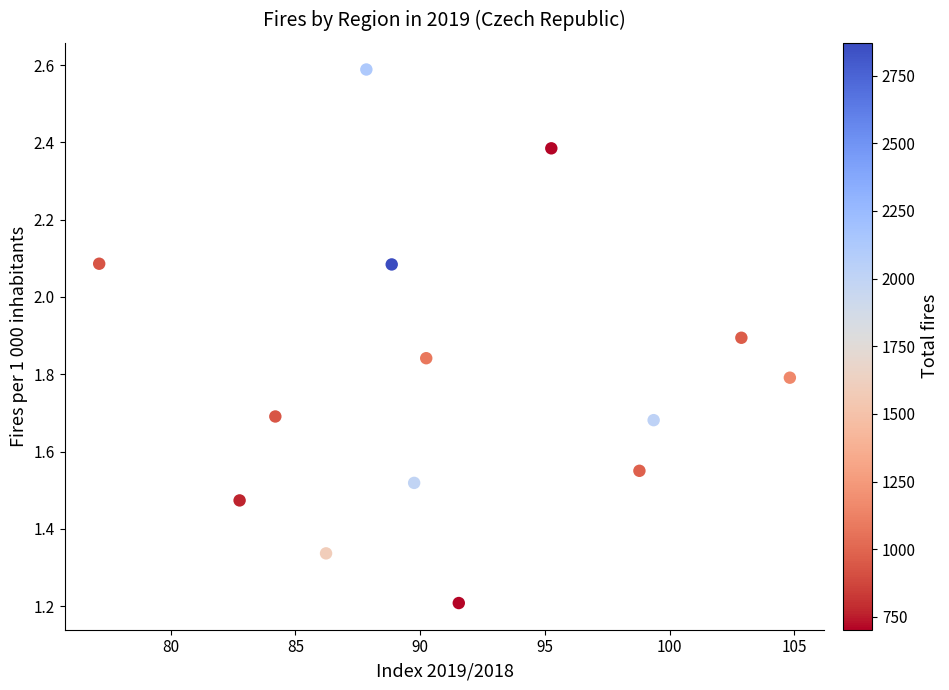

What is the range of Y values (max minus min)?

1.4